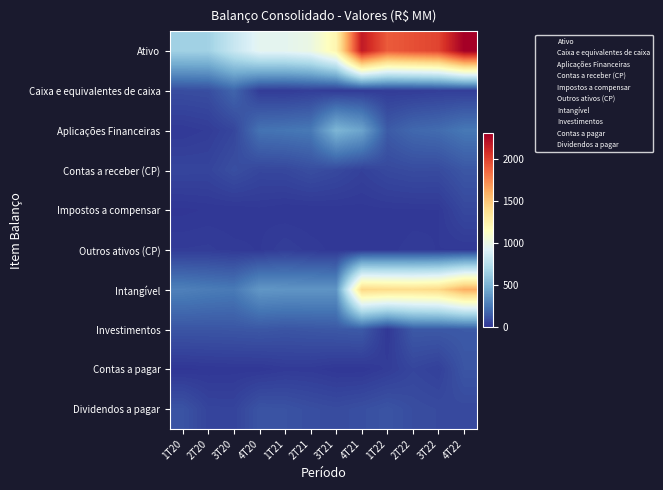

At which category is the sum across all series the highest?

4T22